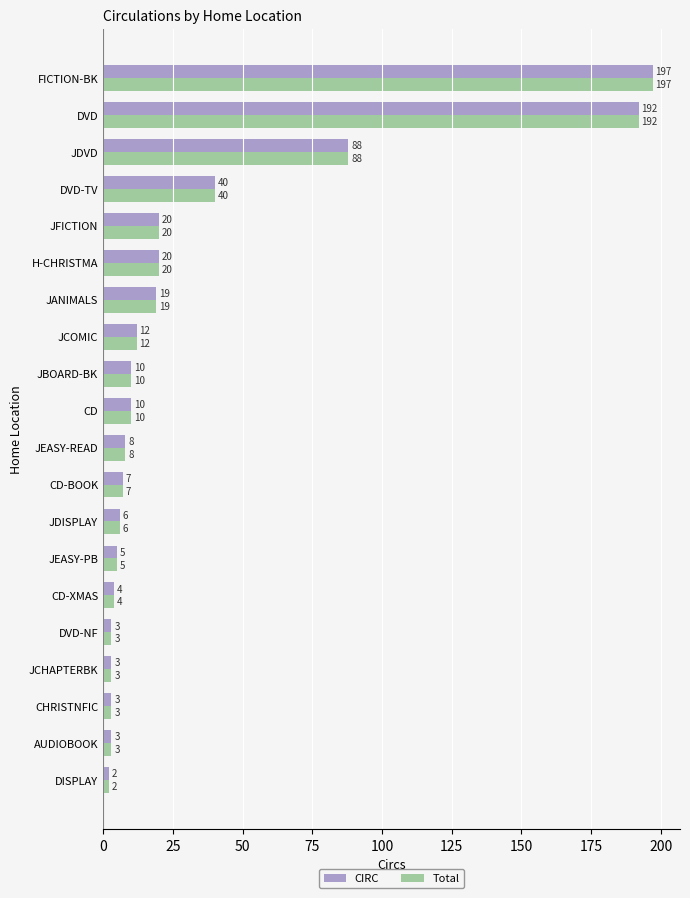

At which label is CIRC closest to 99?

JDVD